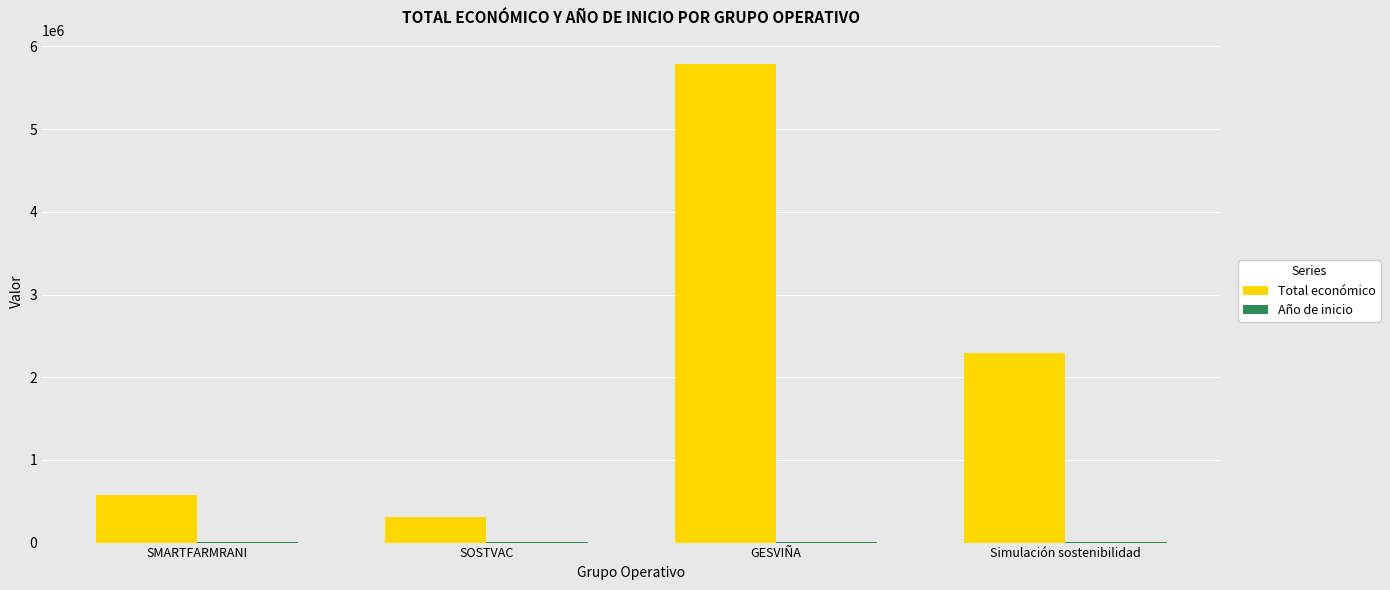

What is the sum of all Total económico values?

8971806